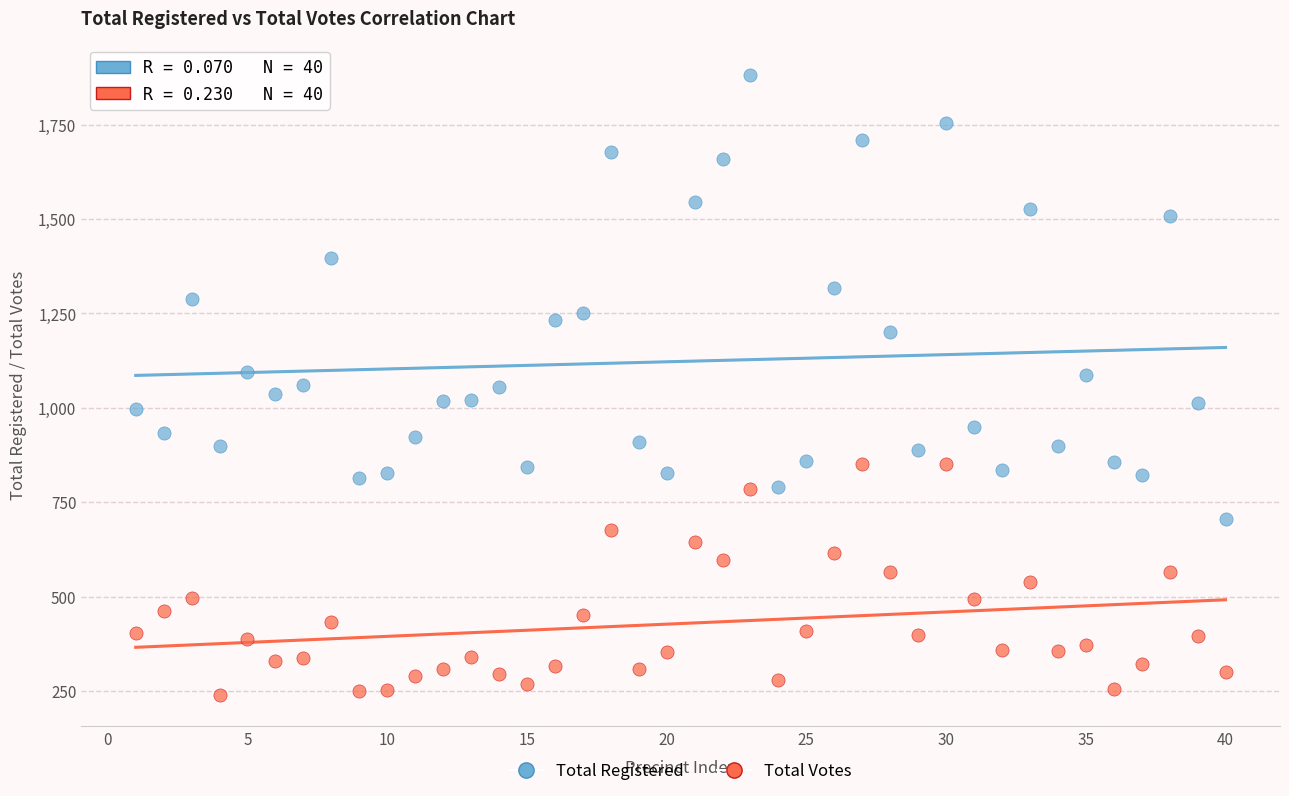

Which series reaches the maximum Y coordinate?

Total Registered